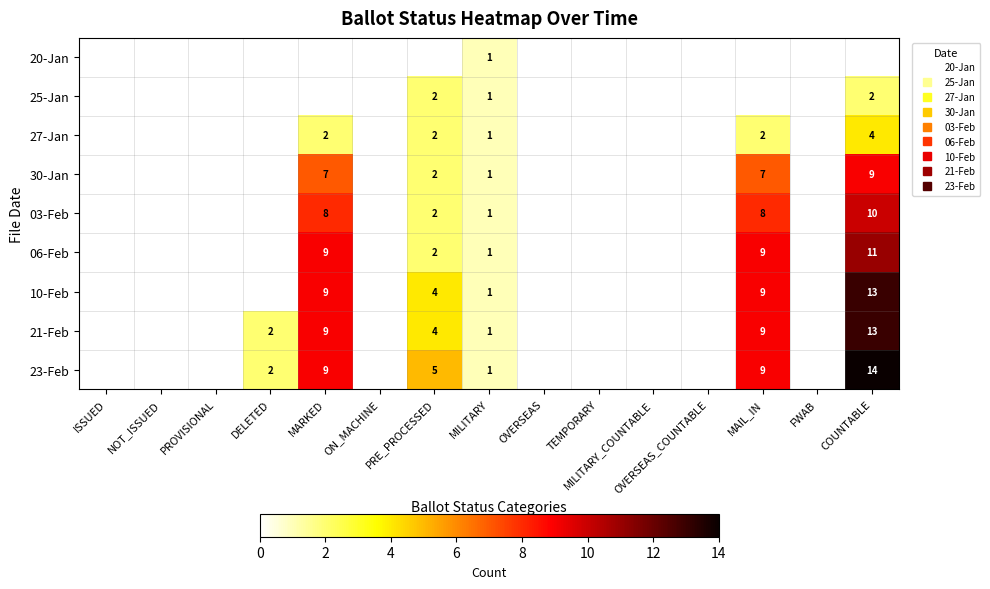

Which series has the widest spread of values?

23-Feb